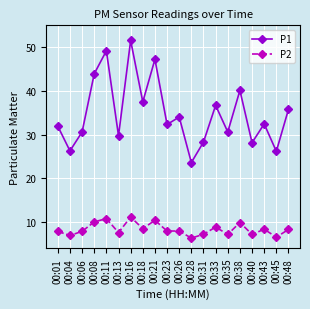

Which series has the largest range (max minus min)?

P1